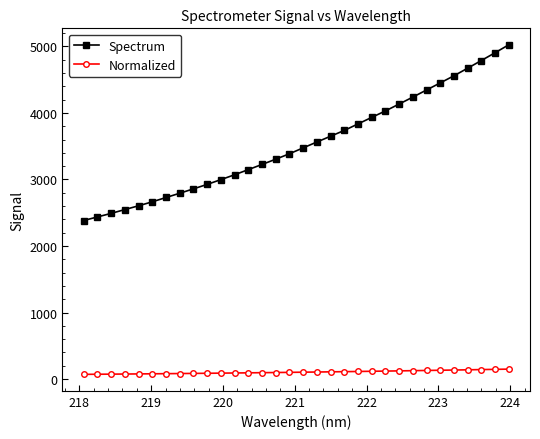

List the series in order of their peak value, lowest first.

Normalized, Spectrum